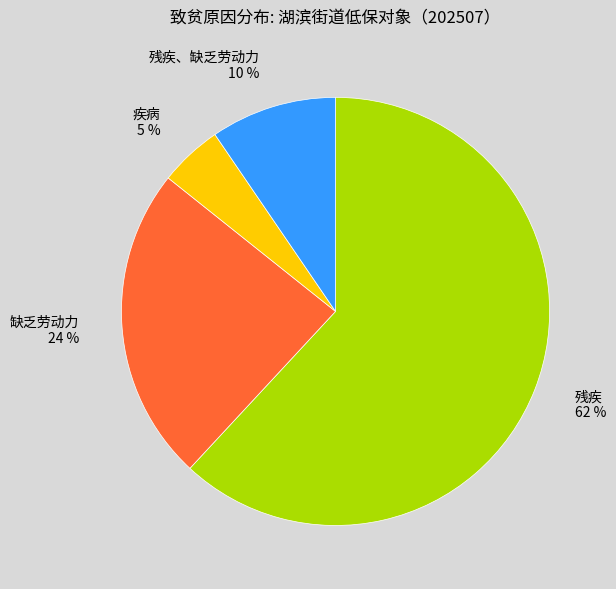

Is there a majority slice in this chart?

Yes